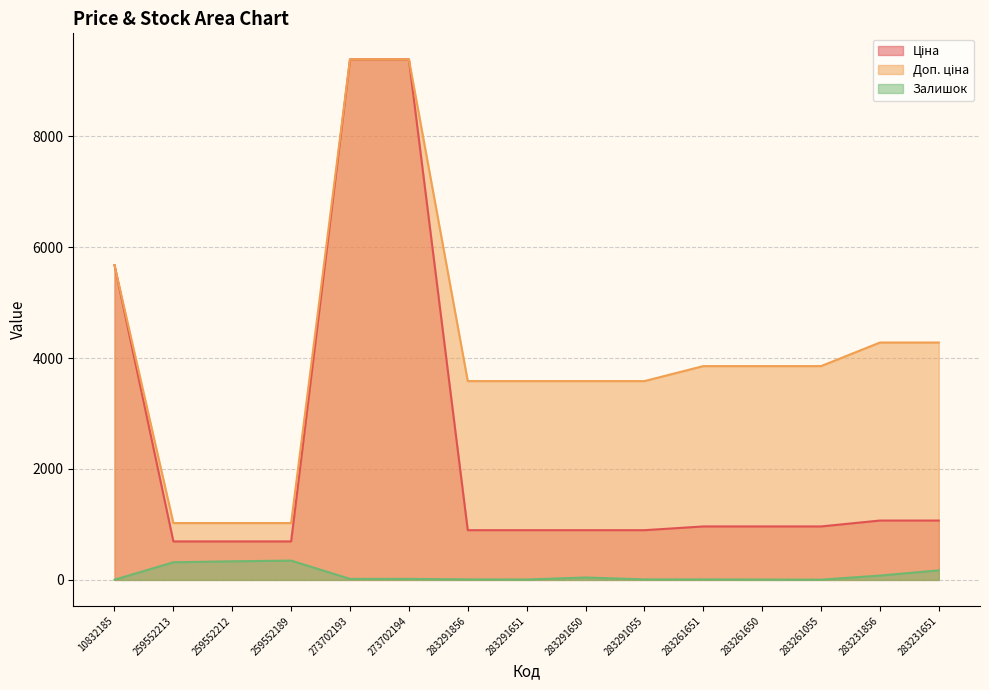

What is the sum of the Ціна values at 259552189 and 283291856?

1589.6